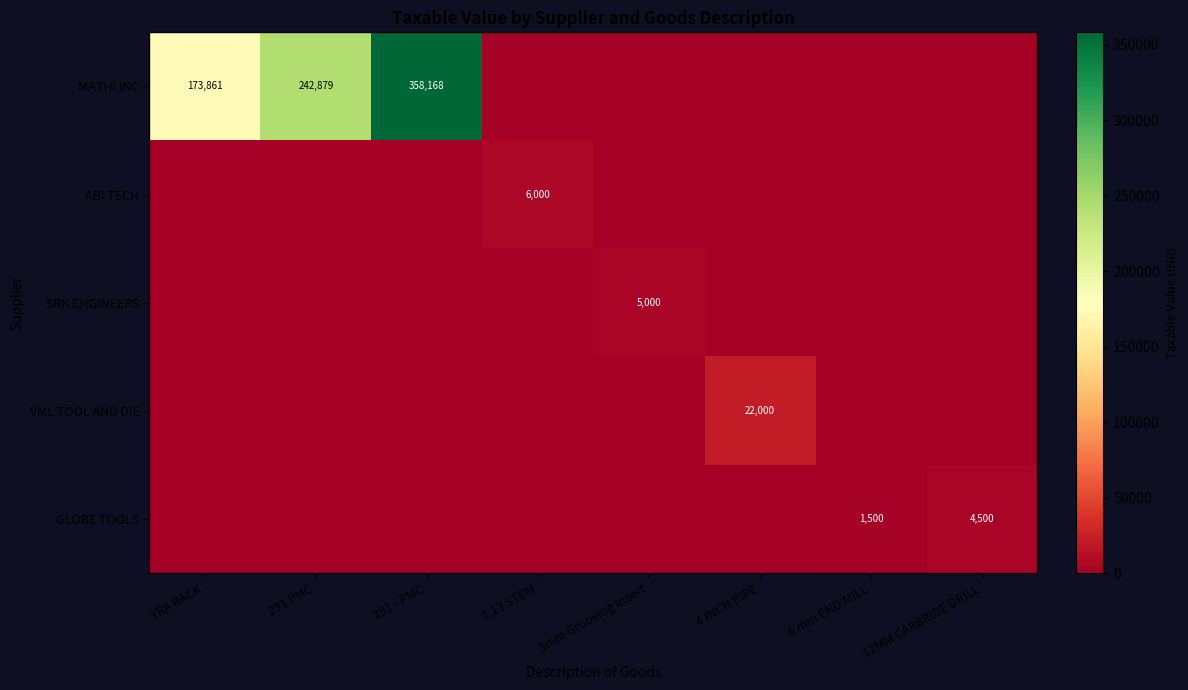

True or false: GLOBE TOOLS has a value of 1172 at 12MM CARBRIDE DRILL.

False